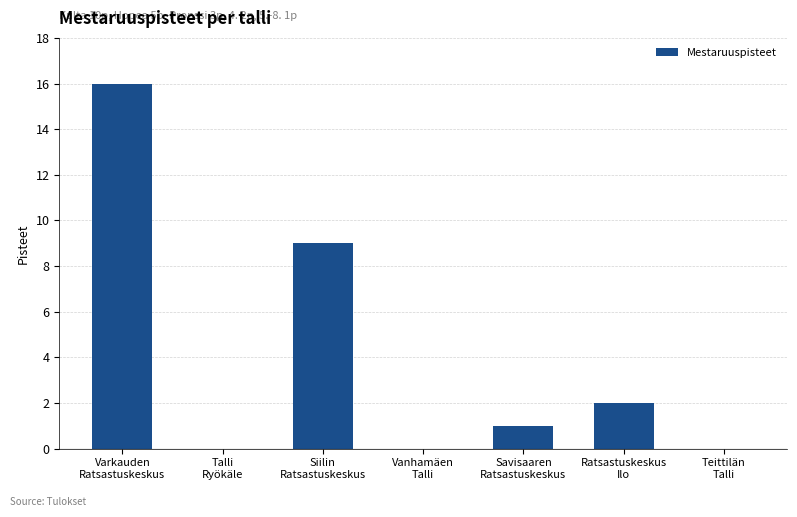

What is the sum of all values?

28